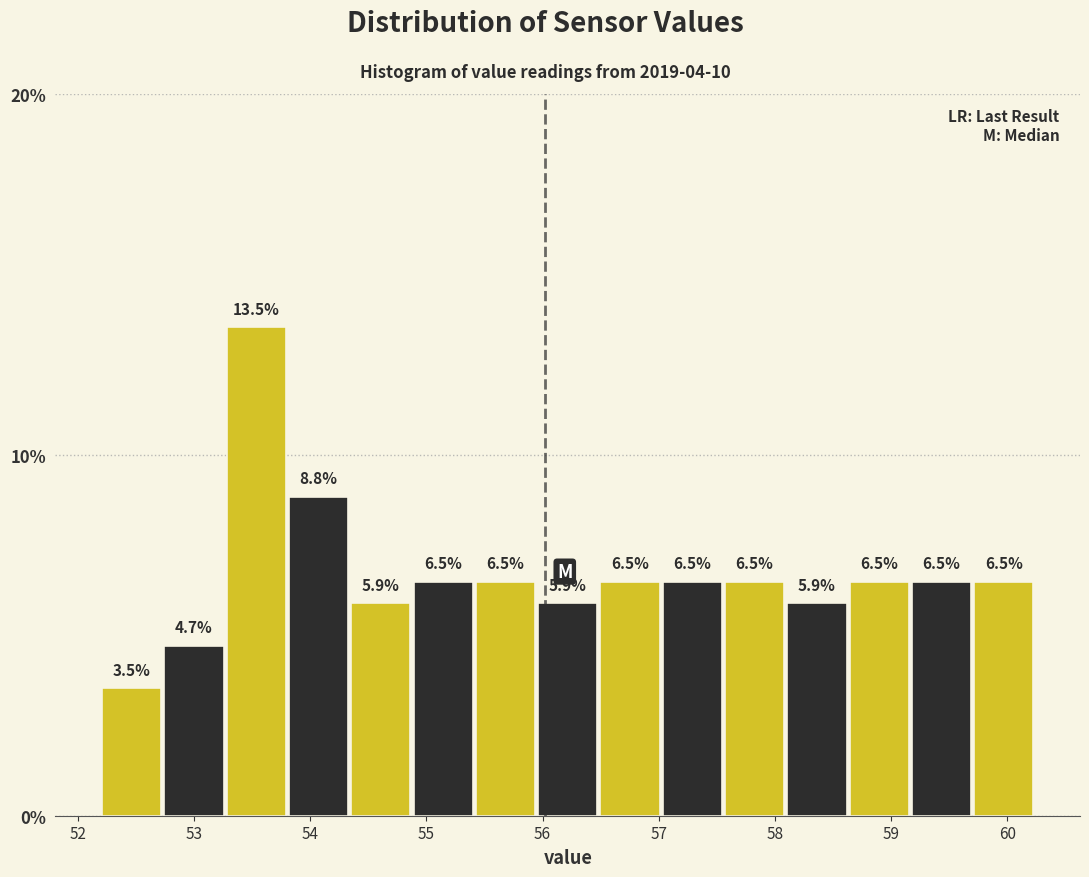

What is the height of the bar covering 58.1 to 58.6 on the x-axis? The bar edges are not printed on the chart, so give them approximately, as read against the axis.

5.9